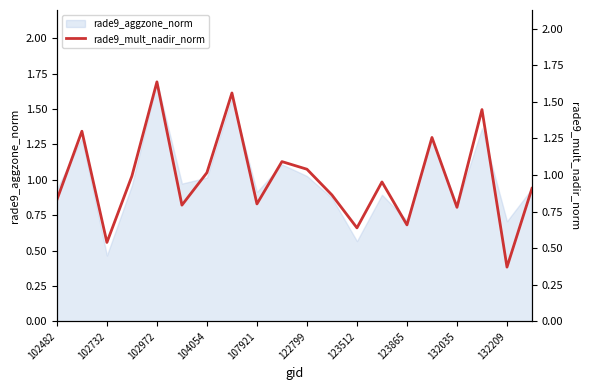

Which category has the highest value in the rade9_aggzone_norm series?

102972